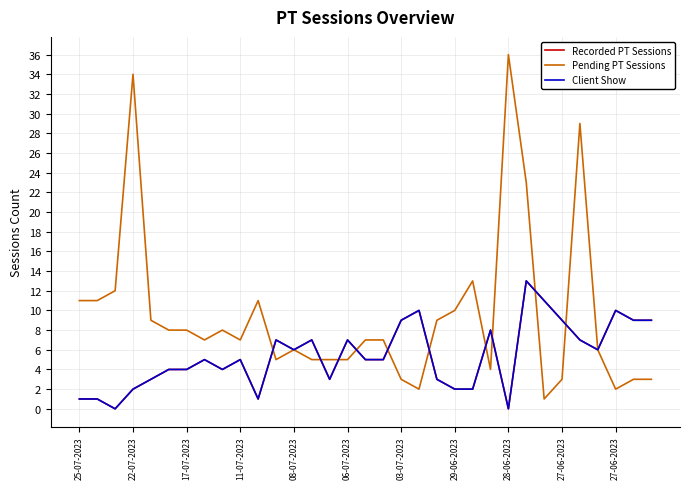

In Pending PT Sessions, how many points are lower than both neighbors (excluding endpoints)?

7